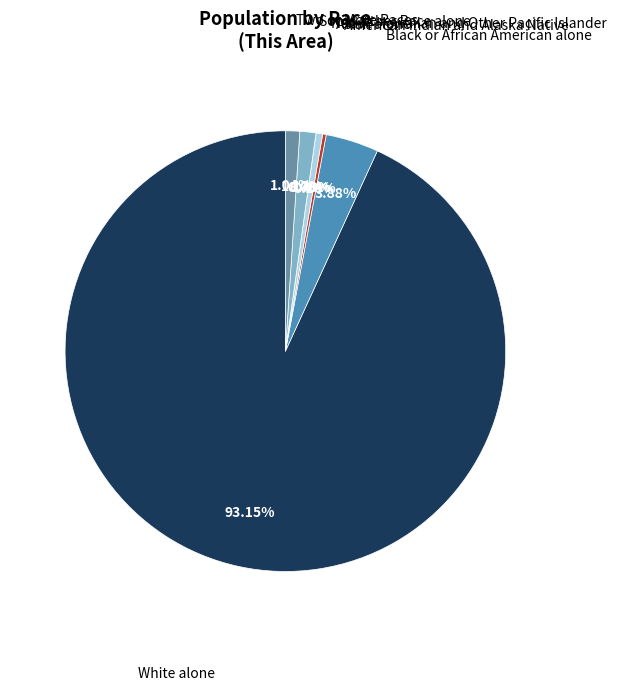

Rank the categories by value from lowest to highest.

Native Hawaiian and Other Pacific Islander, American Indian and Alaska Native, Asian alone, Two or More Races, Some Other Race alone, Black or African American alone, White alone